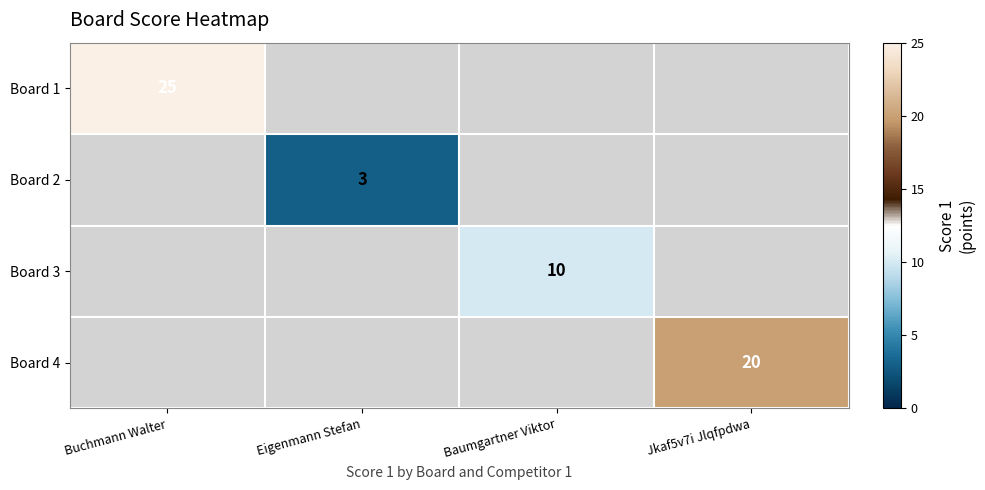

The value of Board 2 at Eigenmann Stefan is 3. True or false?

True